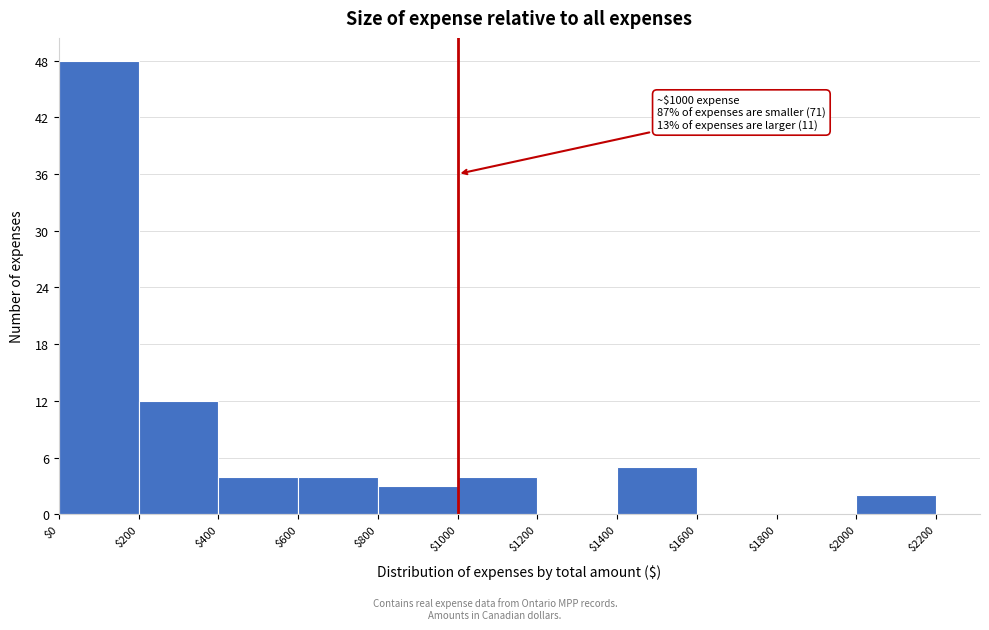

Which range on the x-axis has the tallest bar?

$0 to $200